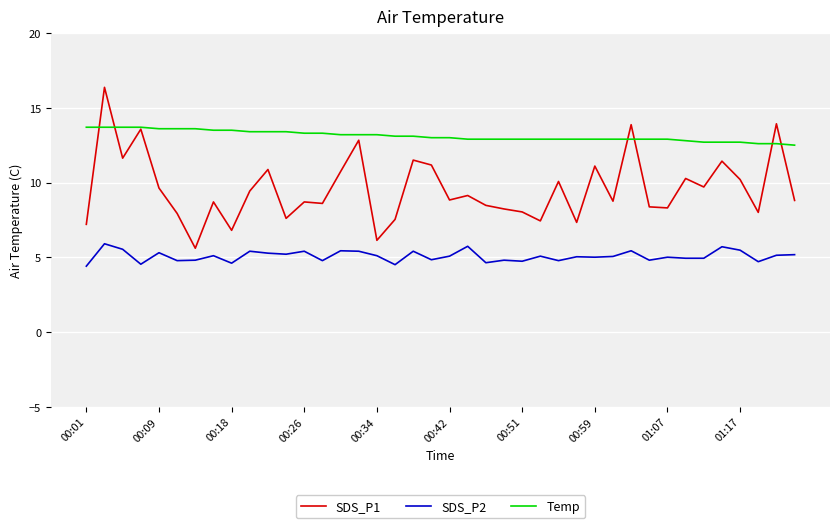

Which series has the widest spread of values?

SDS_P1